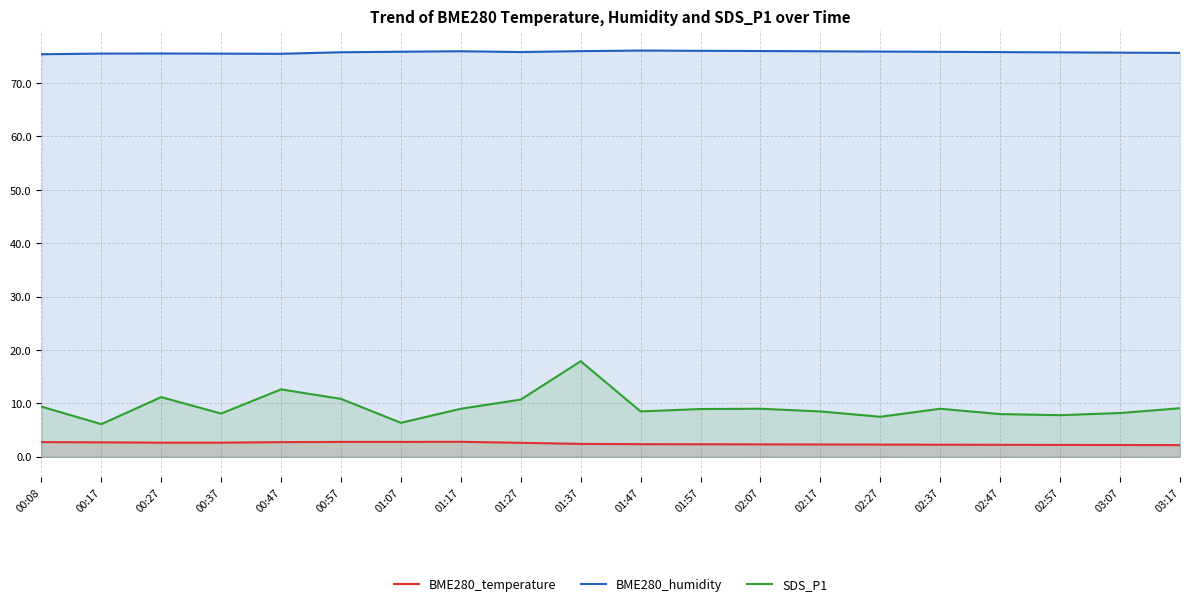

How many BME280_temperature values are between 2 and 3?

20